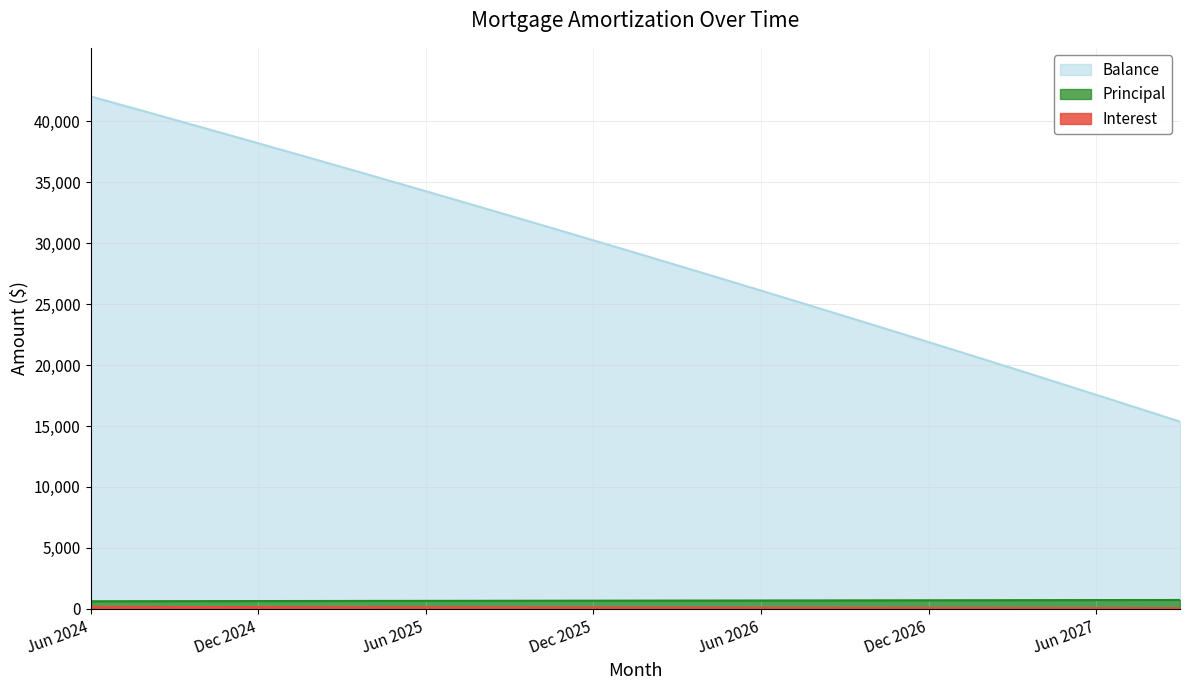

What is the total value across all series at Oct 2024?

40268.8